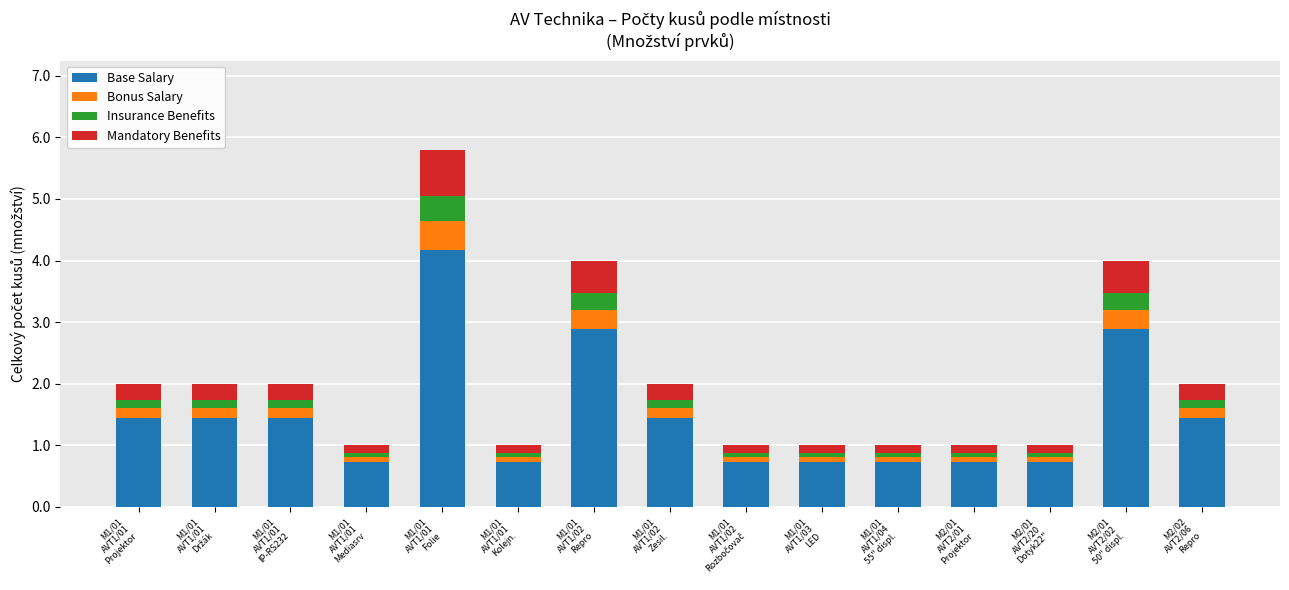

What is the maximum value for Base Salary?

4.2